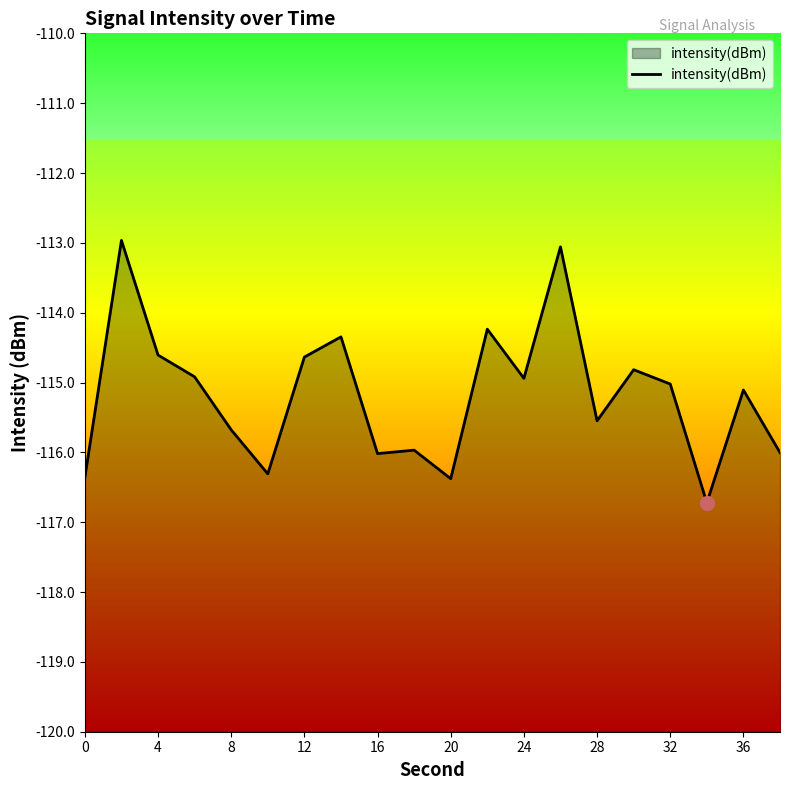

What is the difference between the maximum and second lowest values?

3.4